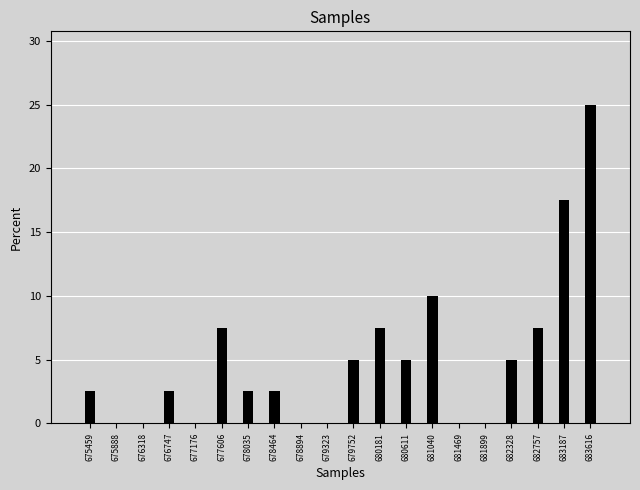

Reading left to right, extract all data points from this chart.

675459=2.5	675888=0.0	676318=0.0	676747=2.5	677176=0.0	677606=7.5	678035=2.5	678464=2.5	678894=0.0	679323=0.0	679752=5.0	680181=7.5	680611=5.0	681040=10.0	681469=0.0	681899=0.0	682328=5.0	682757=7.5	683187=17.5	683616=25.0